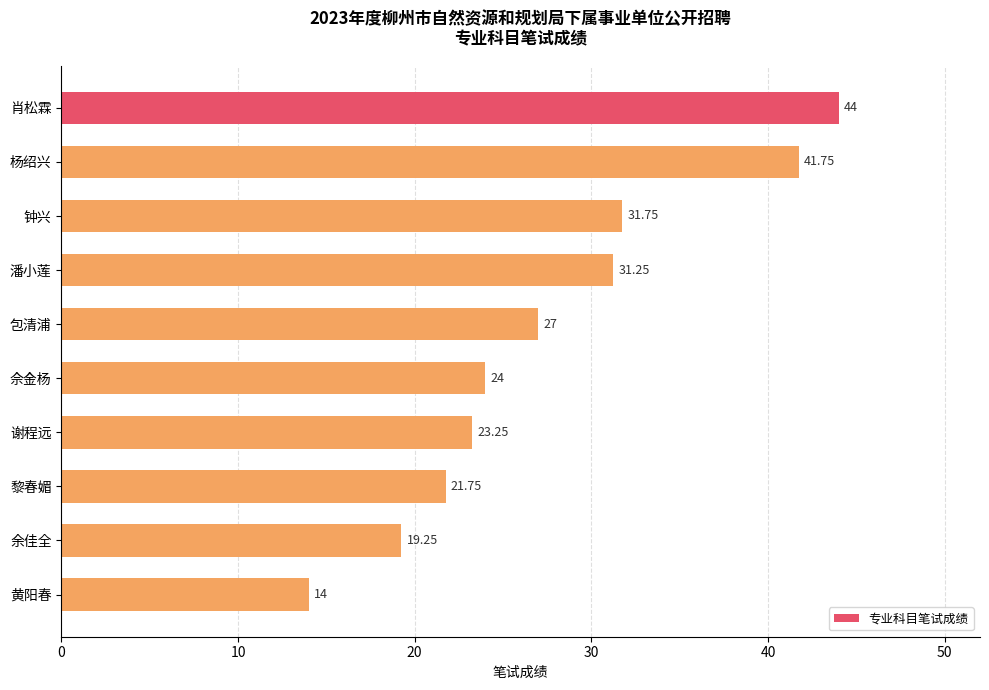

How many data points are less than 27?

5